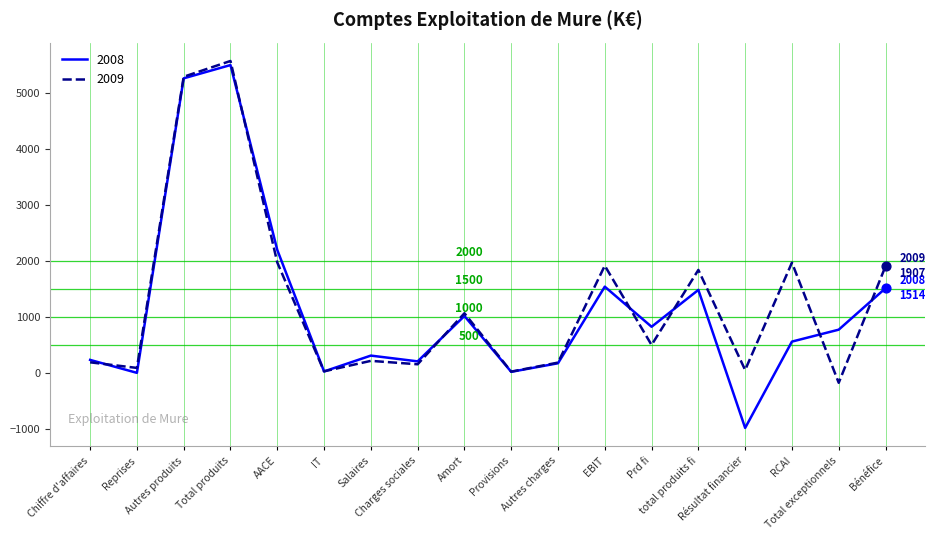

What is the minimum value for 2009?

-175